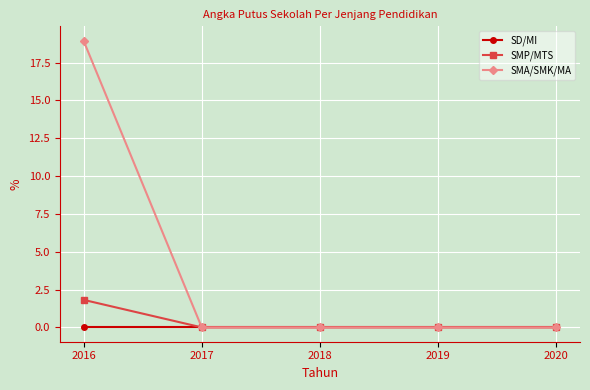

Count the number of categories in the chart.

5